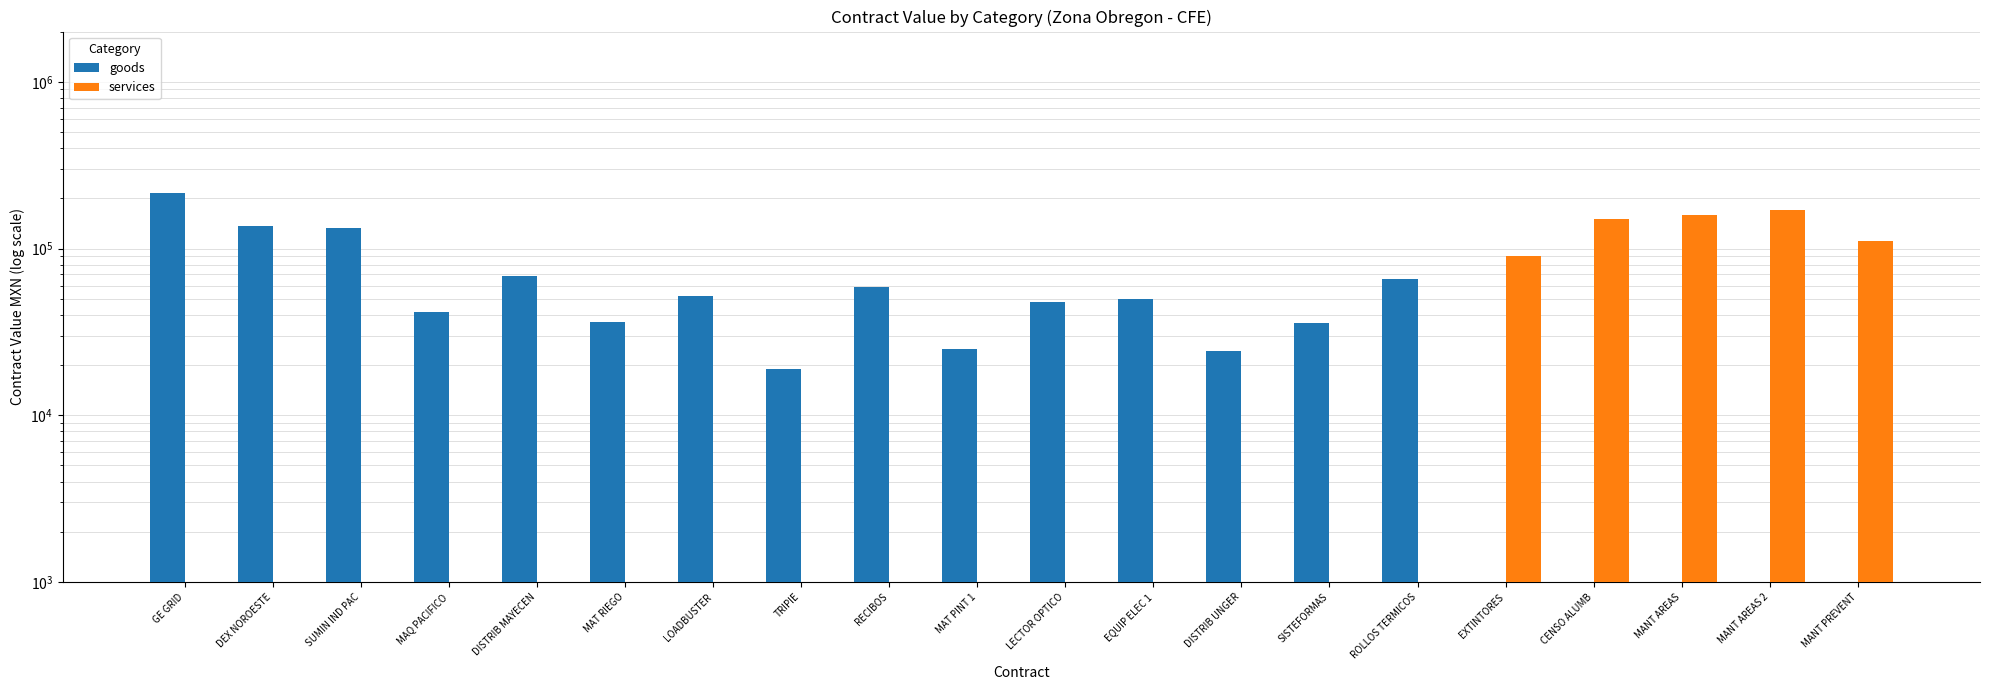

The goods series shows 24421.1 at DISTRIB UNGER. True or false?

True